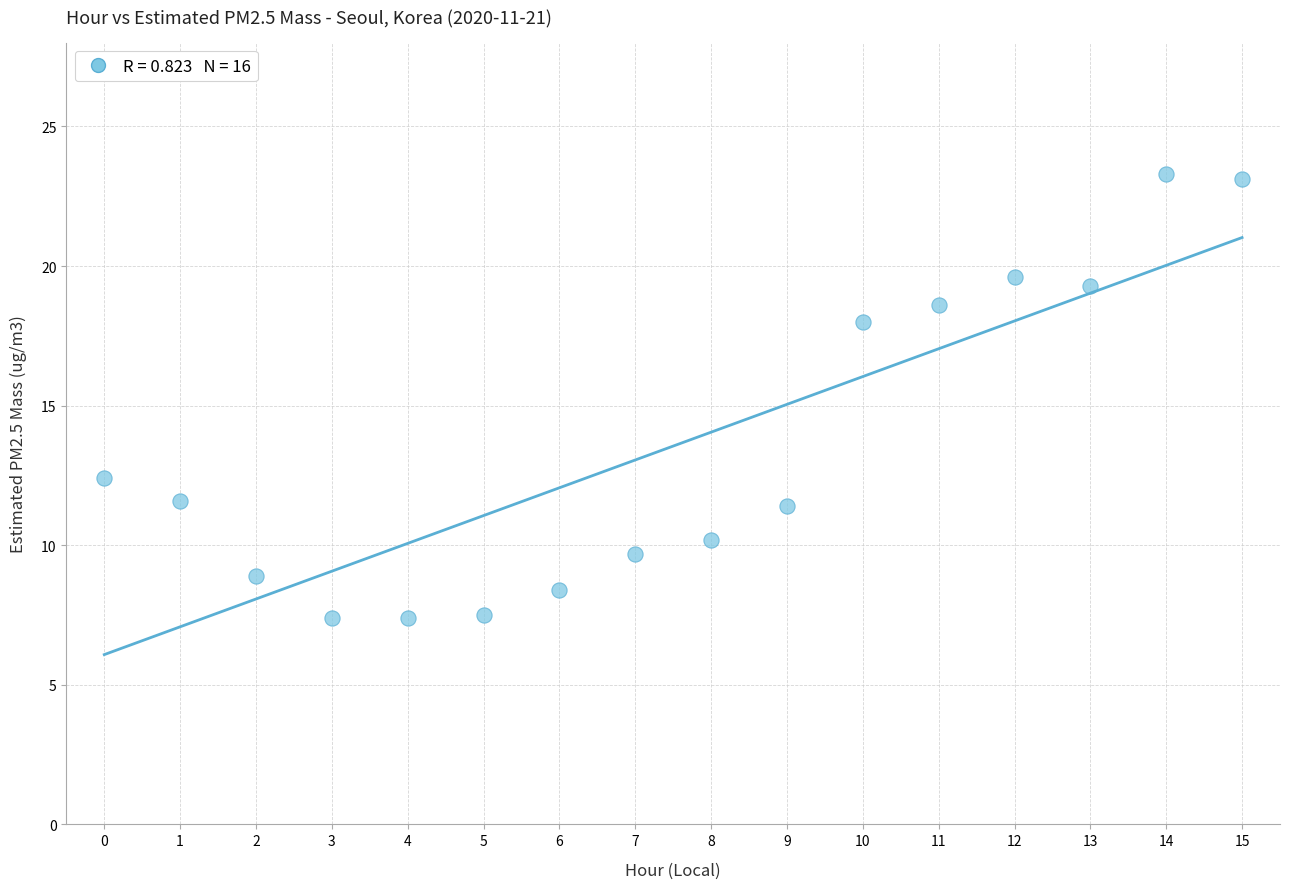

What Y value in the scatter plot is closest to 15?

12.4